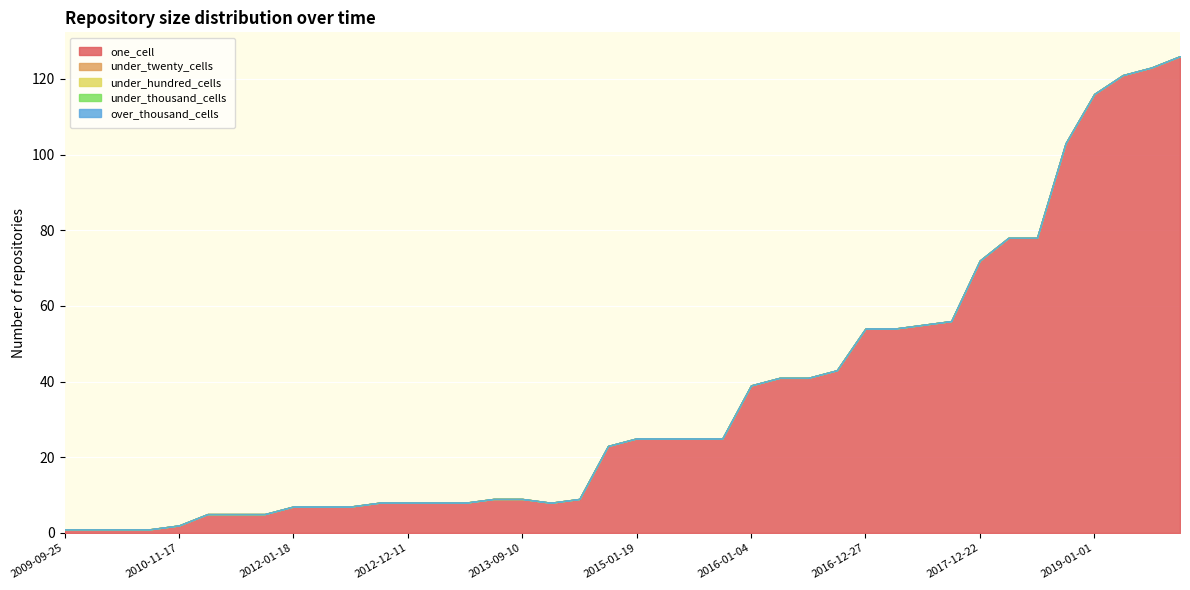

Which category has the highest value in the one_cell series?

2019-10-09